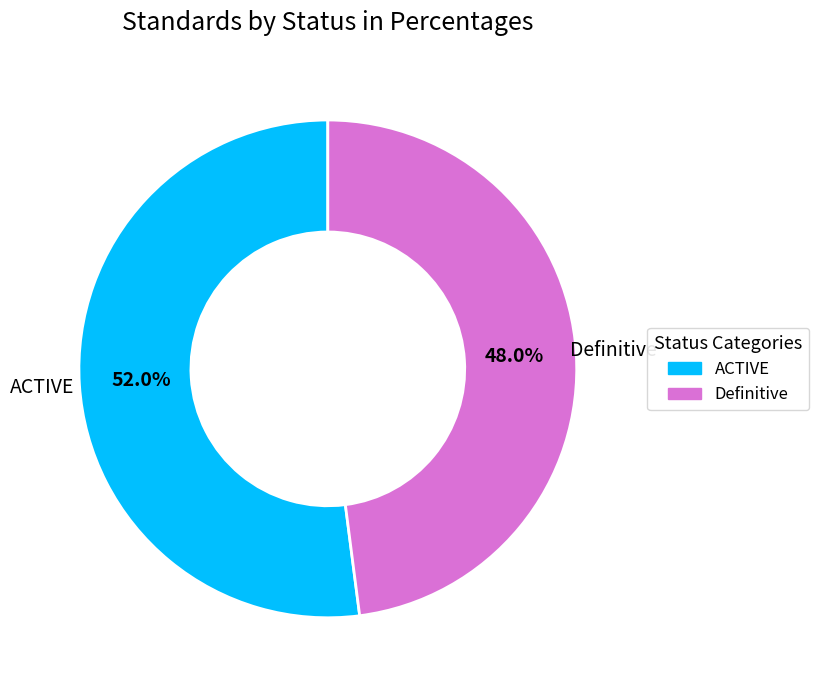

What is the total percentage of ACTIVE and Definitive?

100.0%